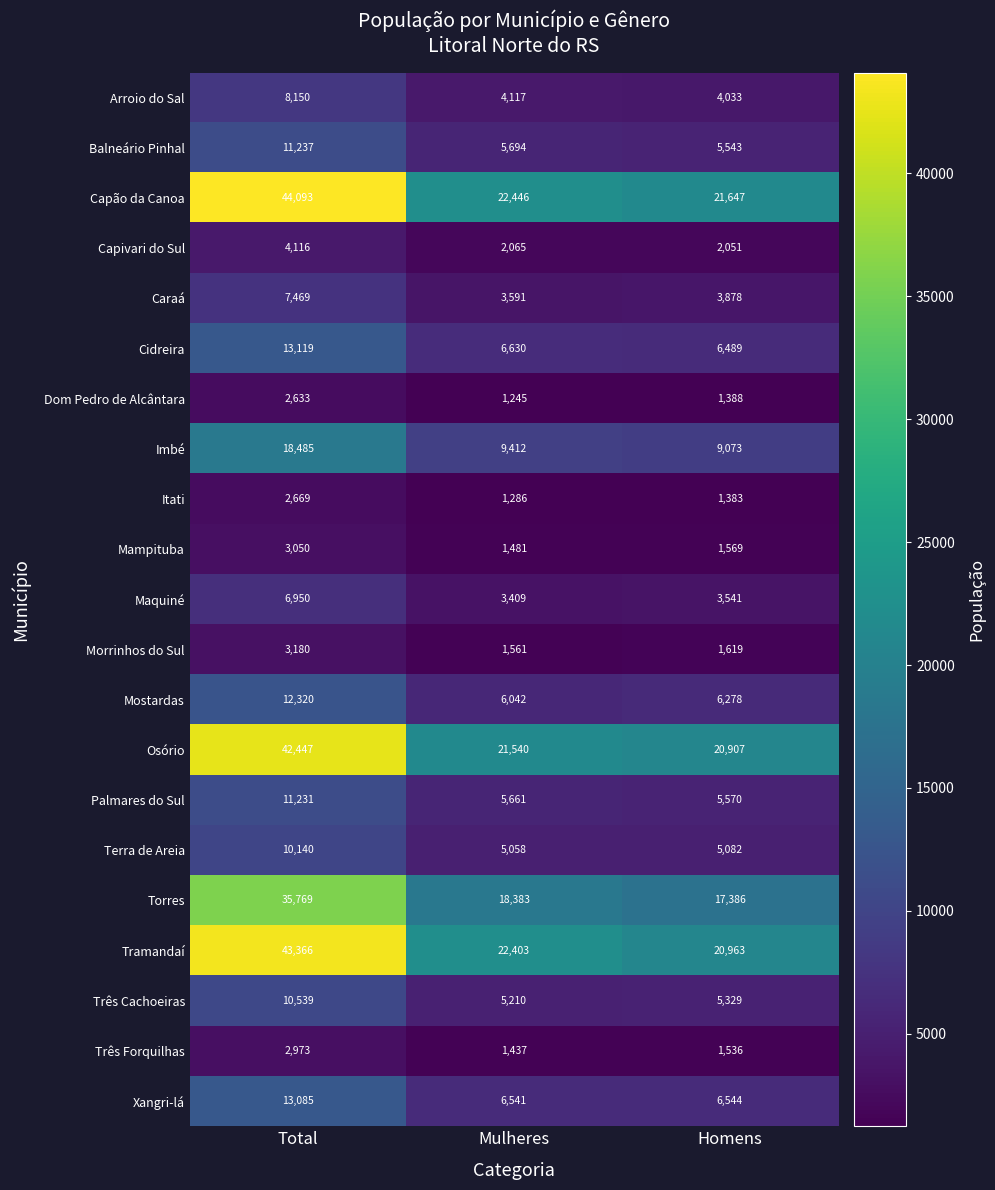

The Cidreira series shows 6489 at Homens. True or false?

True